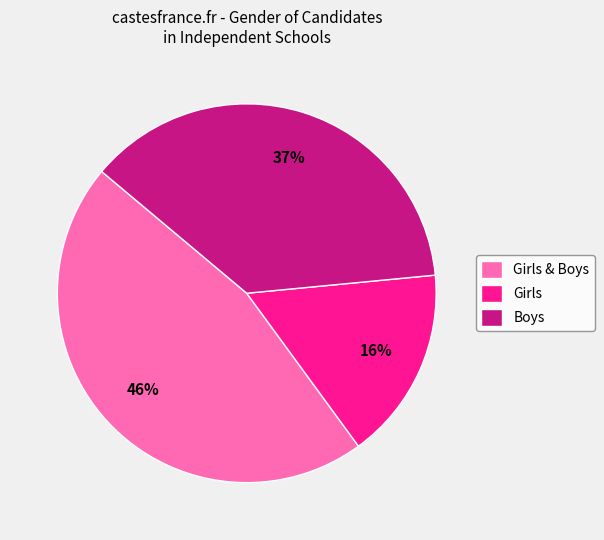

To the nearest percent, what portion does Boys represent?

37%